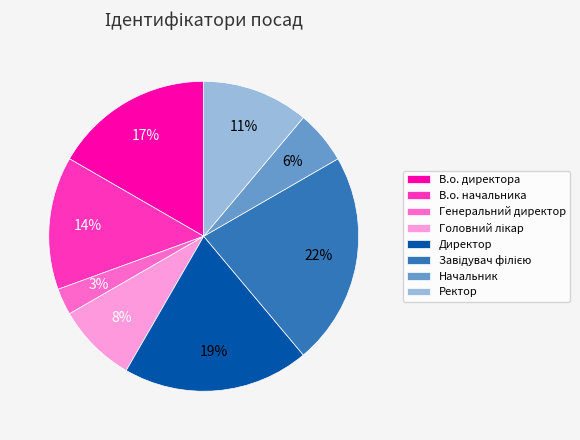

To the nearest percent, what portion does Директор represent?

19%